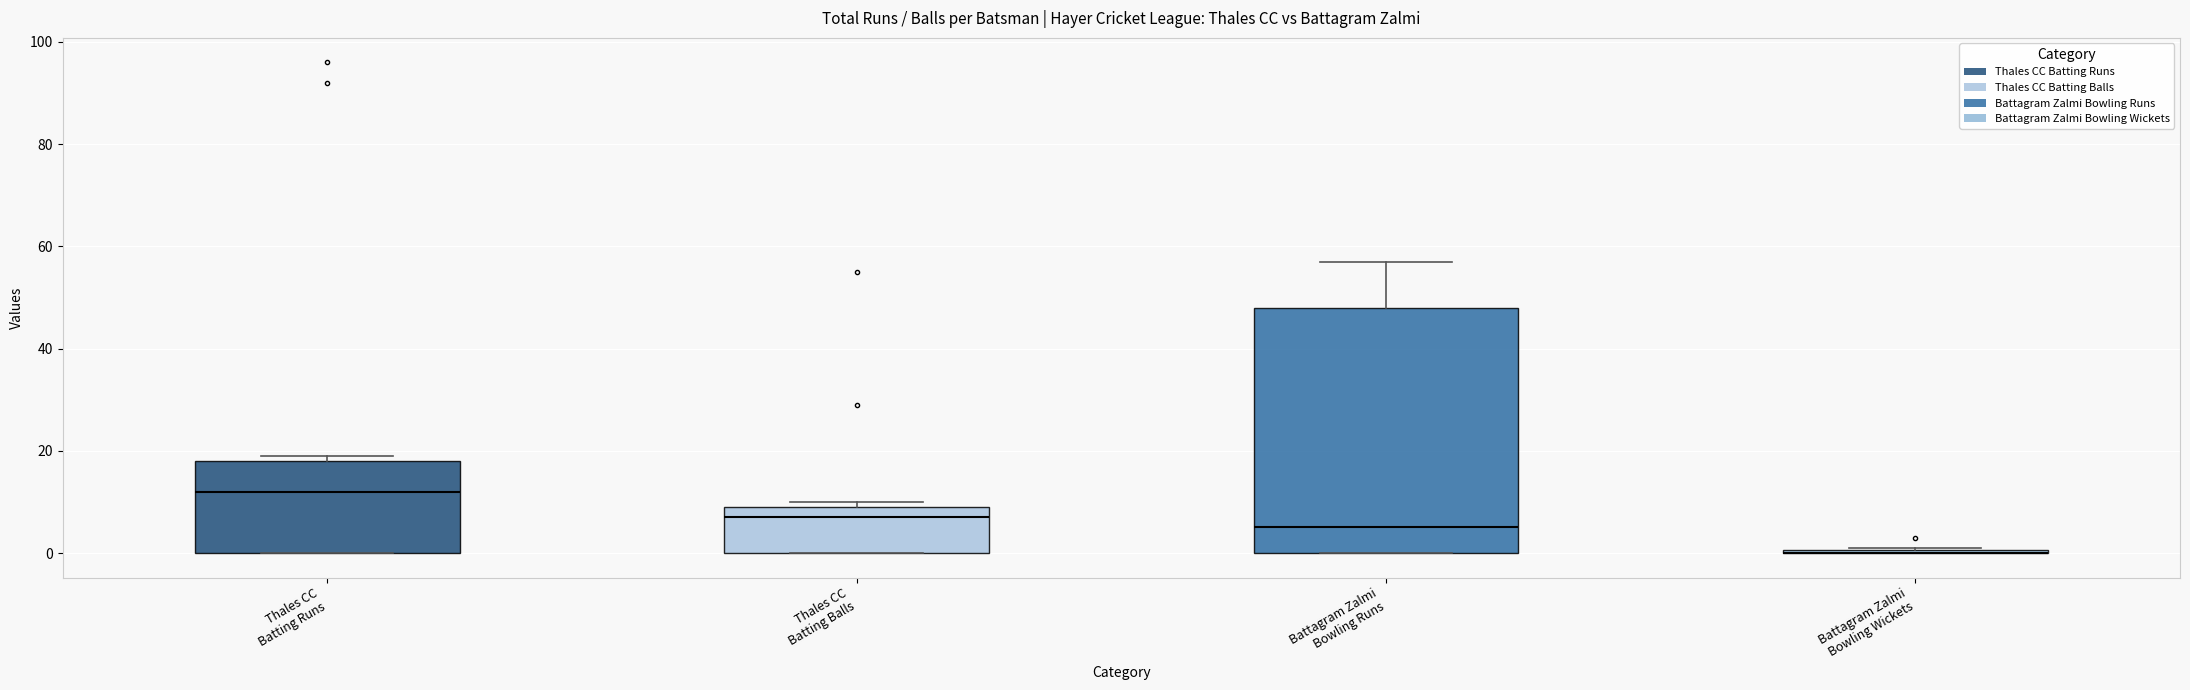

Which box is the tallest, from its lower edge to its upper edge?

Battagram Zalmi Bowling Runs